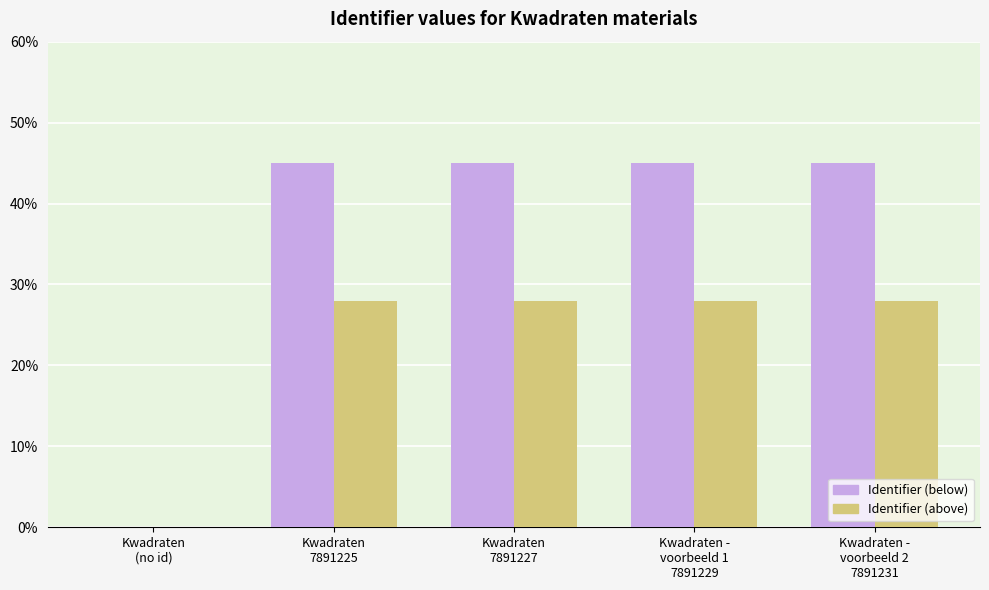

What is the total value across all series at Kwadraten
7891227?

73.0